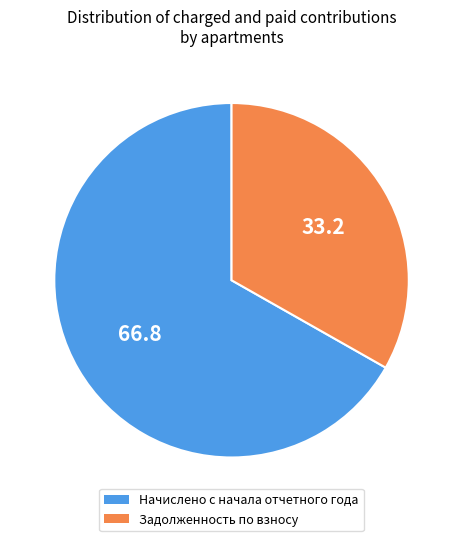

Is there a majority slice in this chart?

Yes